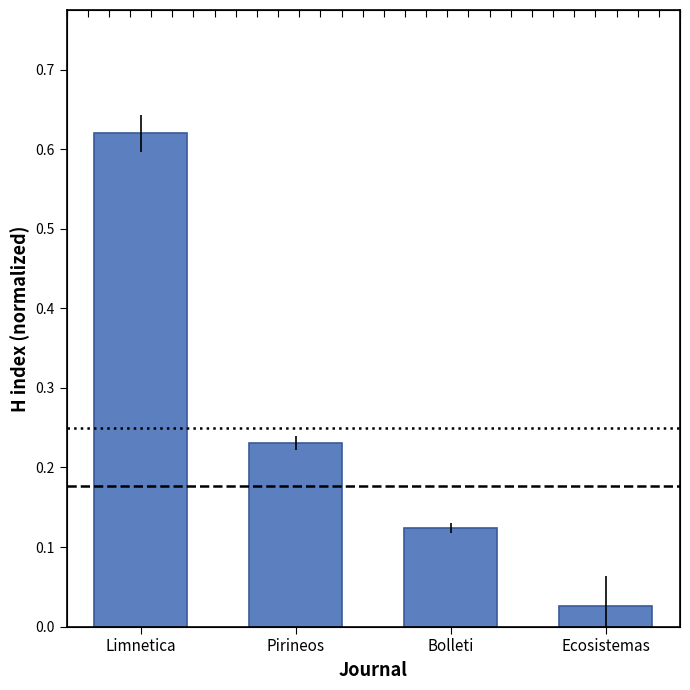

Does the chart contain any negative values?

No